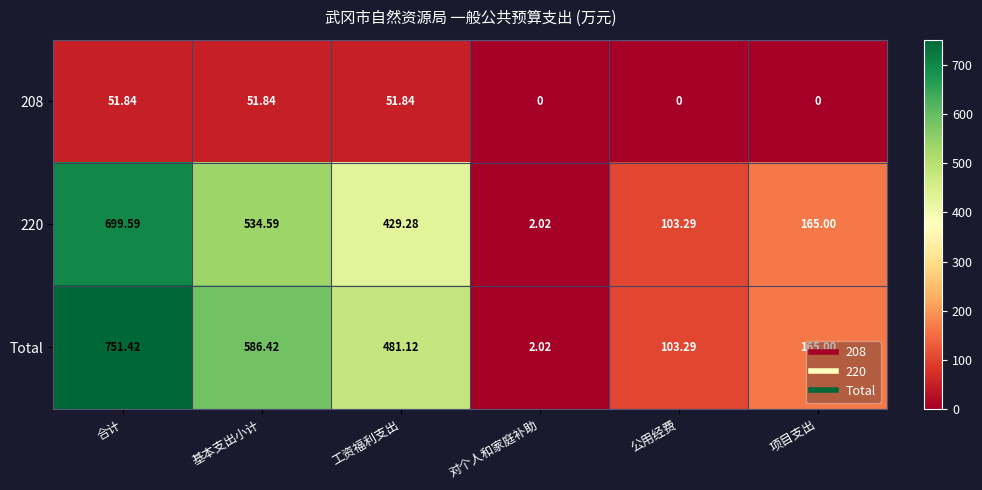

Which series has the largest total across all categories?

Total